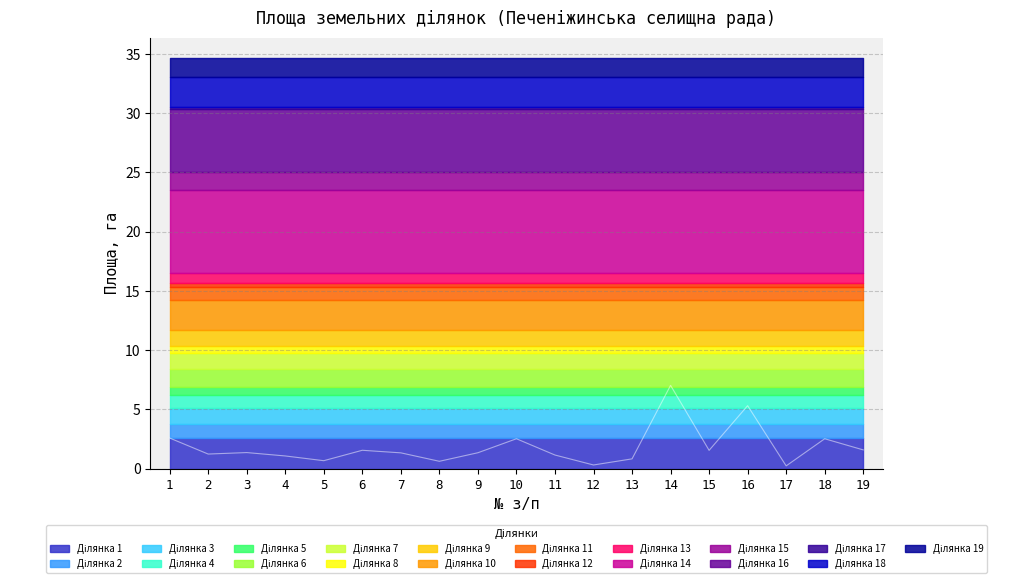

Reading left to right, extract all data points from this chart.

1=2.6	2=1.2	3=1.3	4=1.1	5=0.7	6=1.5	7=1.3	8=0.6	9=1.3	10=2.5	11=1.1	12=0.3	13=0.8	14=7.0	15=1.5	16=5.3	17=0.2	18=2.5	19=1.6